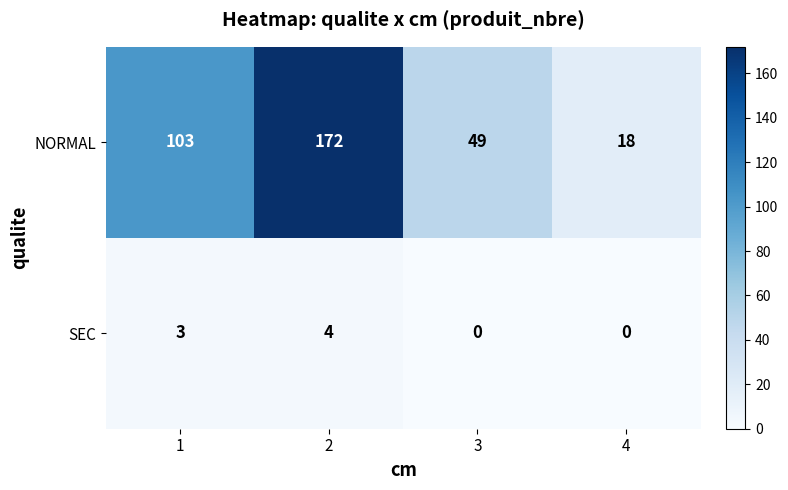

Count the SEC values in the range 0 to 4.

4